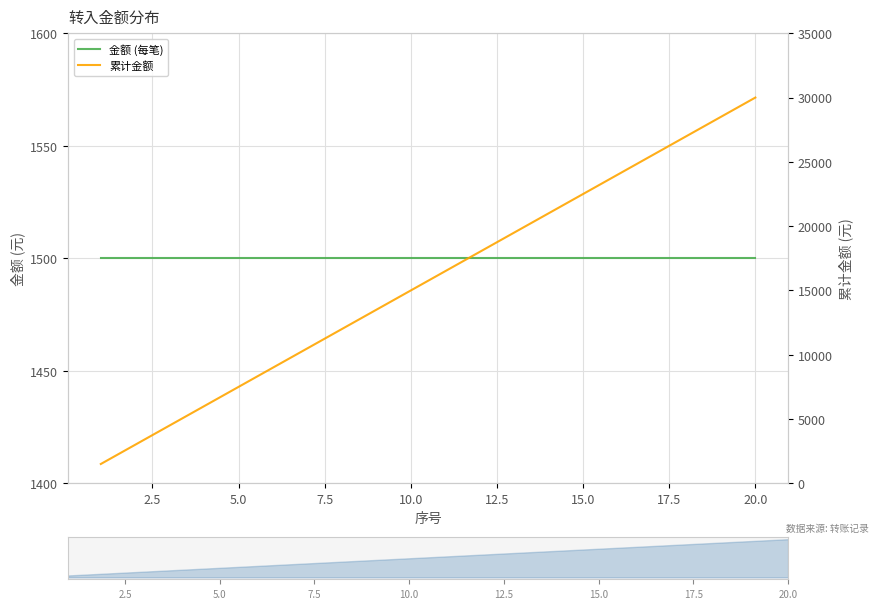

How many series are shown in this chart?

2